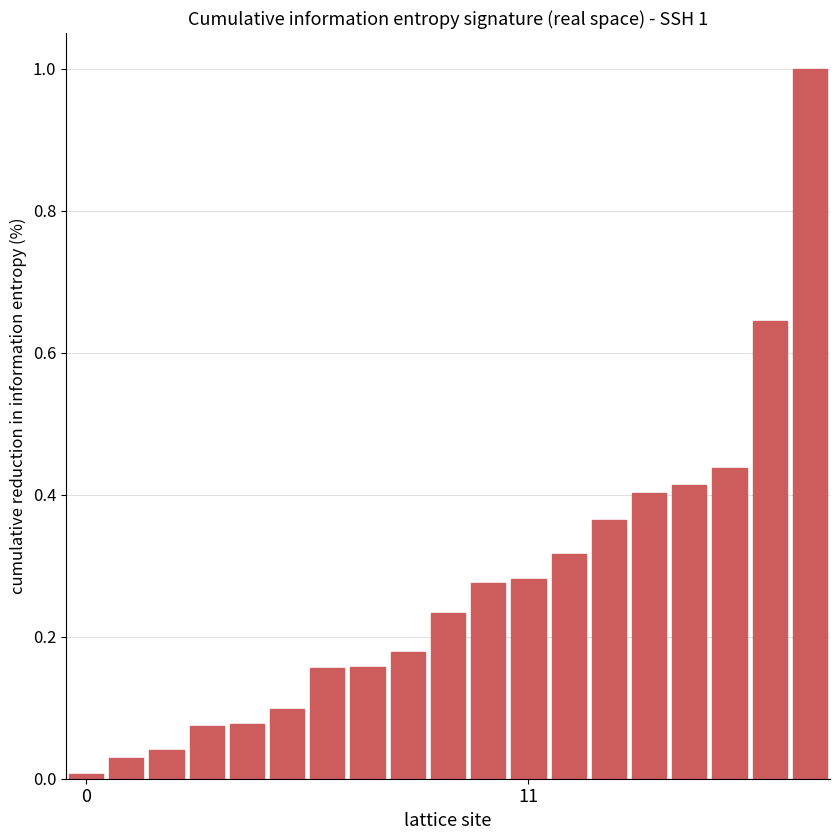

Does the chart contain any negative values?

No